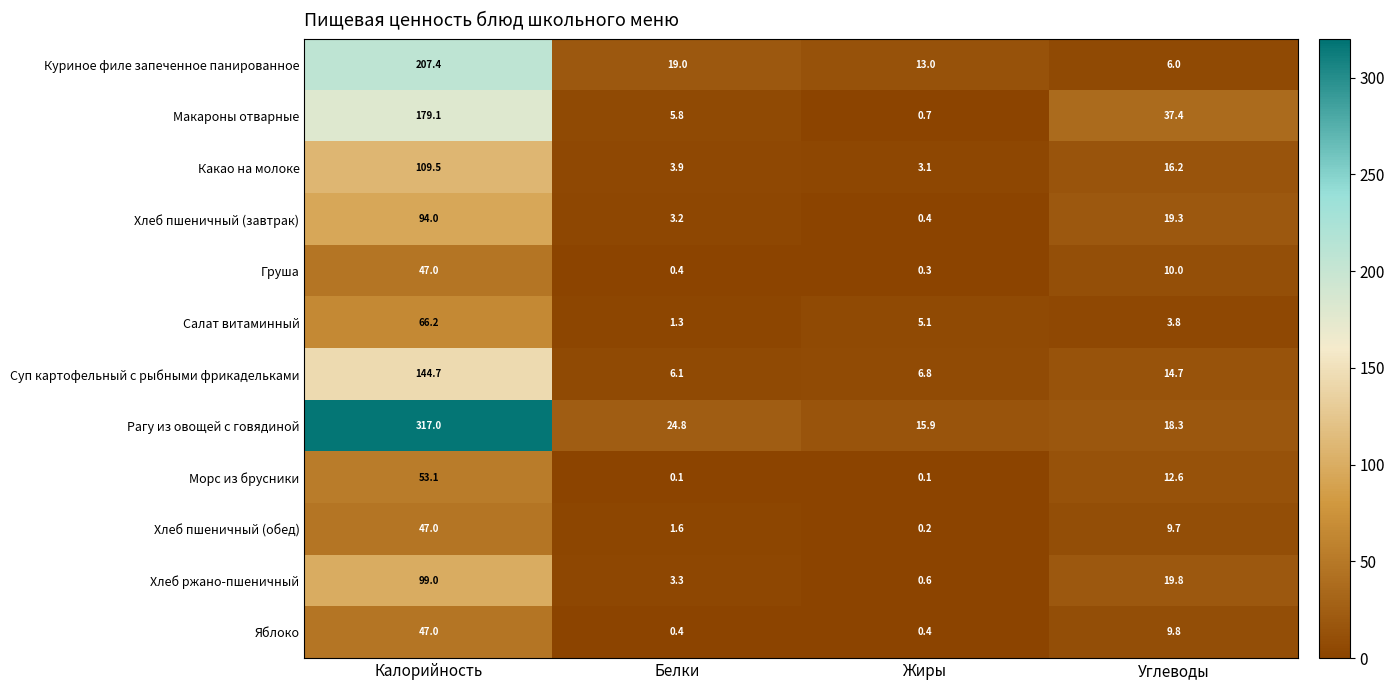

True or false: Суп картофельный с рыбными фрикадельками has a value of 144.7 at Калорийность.

True